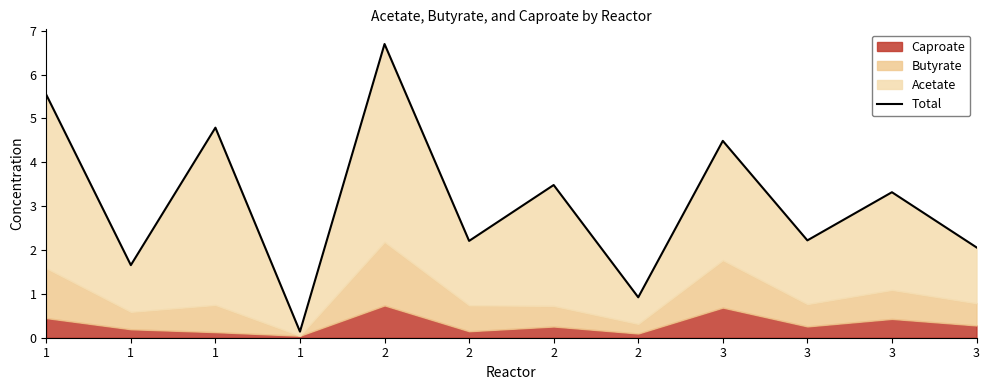

At which category does the chart reach its minimum across all series?

1